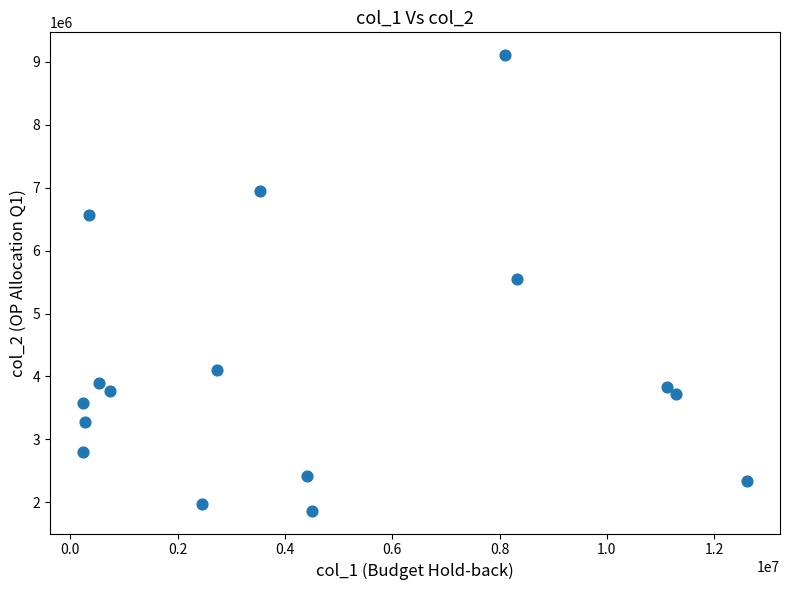

What is the range of Y values (max minus min)?

7242201.9